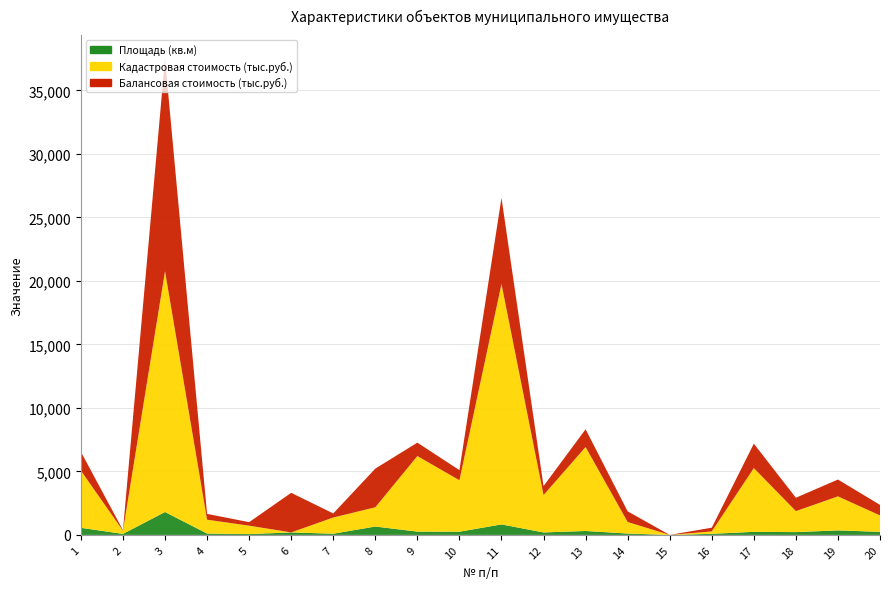

Reading left to right, what are all the values shown in this chart?

Площадь (кв.м): 1=558.0	2=79.1	3=1803.3	4=107.8	5=65.4	6=196.1	7=94.0	8=659.7	9=259.1	10=252.2	11=827.3	12=192.7	13=308.3	14=107.5	15=0.0	16=85.7	17=241.3	18=219.4	19=355.4	20=240.9
Кадастровая стоимость (тыс.руб.): 1=4503.2	2=249.8	3=18962.2	4=1090.4	5=661.5	6=0.0	7=1274.7	8=1515.3	9=5951.4	10=4049.9	11=18926.8	12=2944.2	13=6611.5	14=906.7	15=0.0	16=188.2	17=5019.1	18=1653.7	19=2678.7	20=1293.1
Балансовая стоимость (тыс.руб.): 1=1479.3	2=45.6	3=16713.4	4=456.2	5=276.8	6=3117.4	7=320.2	8=3044.4	9=1054.1	10=797.0	11=6780.9	12=707.2	13=1399.0	14=842.0	15=0.0	16=293.5	17=1922.9	18=1052.4	19=1325.2	20=830.6